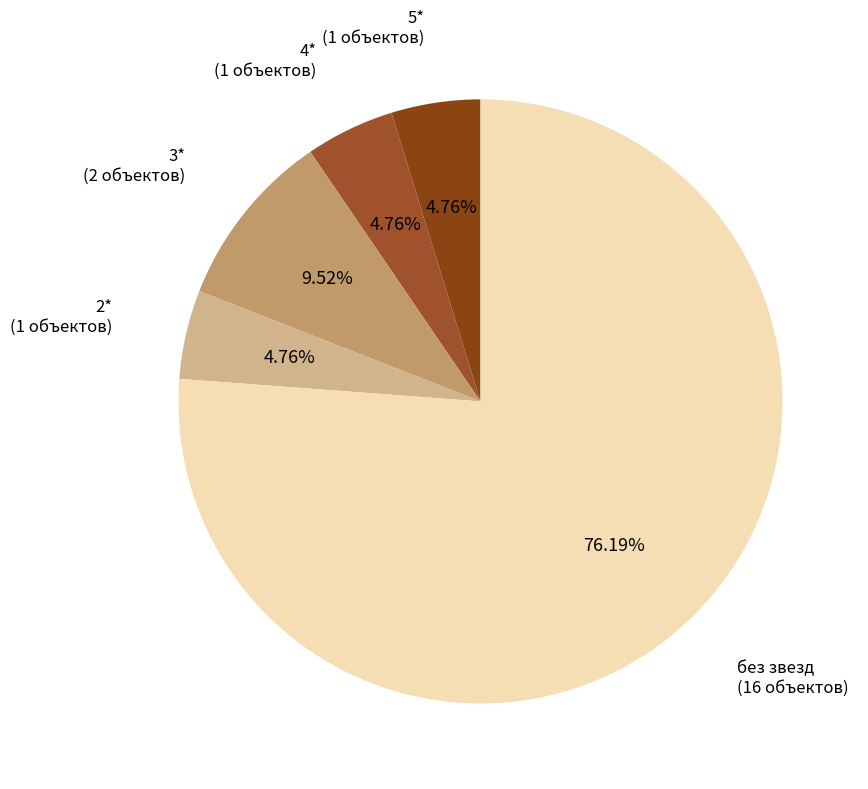

Approximately how many times larger is the value at без звезд compared to 2*?

16.0